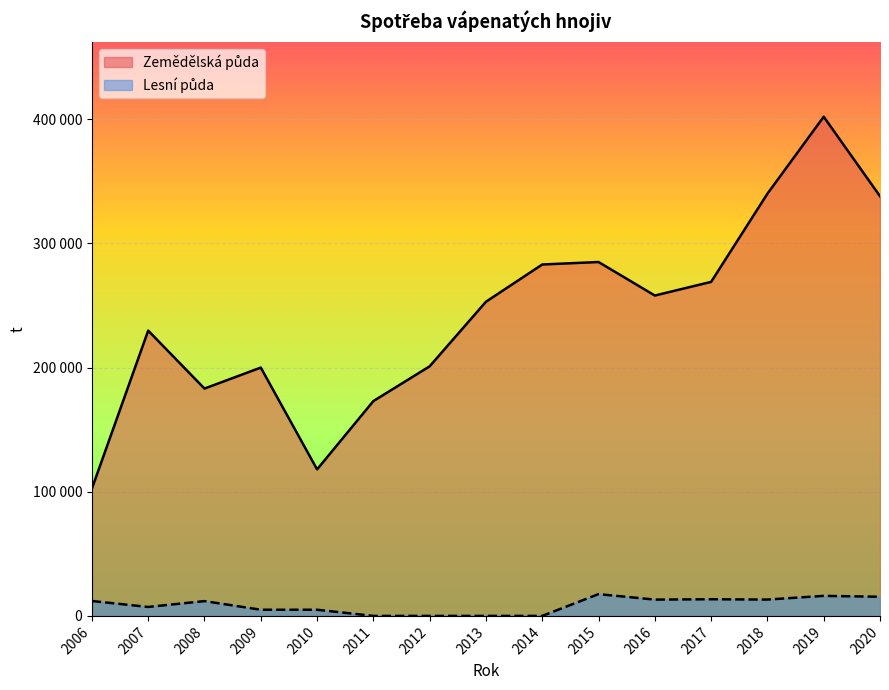

True or false: Zemědělská půda has more than 2 interior local peaks.

True